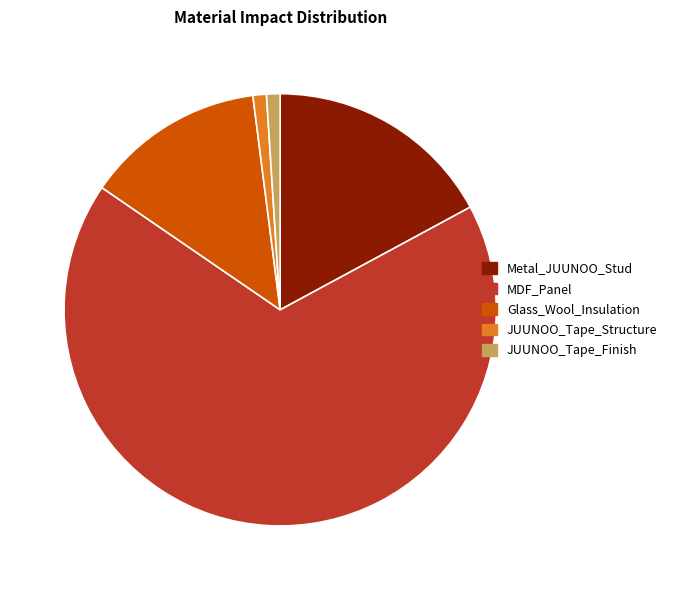

Combined, do Metal_JUUNOO_Stud and Glass_Wool_Insulation account for over 50%?

No